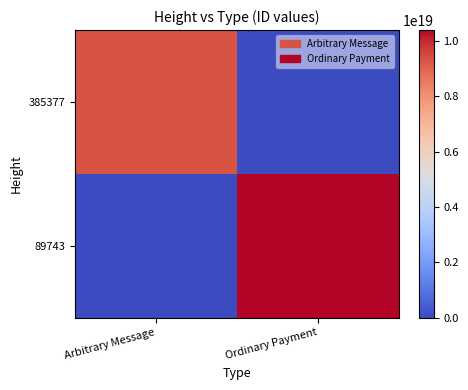

Reading left to right, extract all data points from this chart.

385377: Arbitrary Message=9327173107052574720	Ordinary Payment=0
89743: Arbitrary Message=0	Ordinary Payment=10396745382336499712